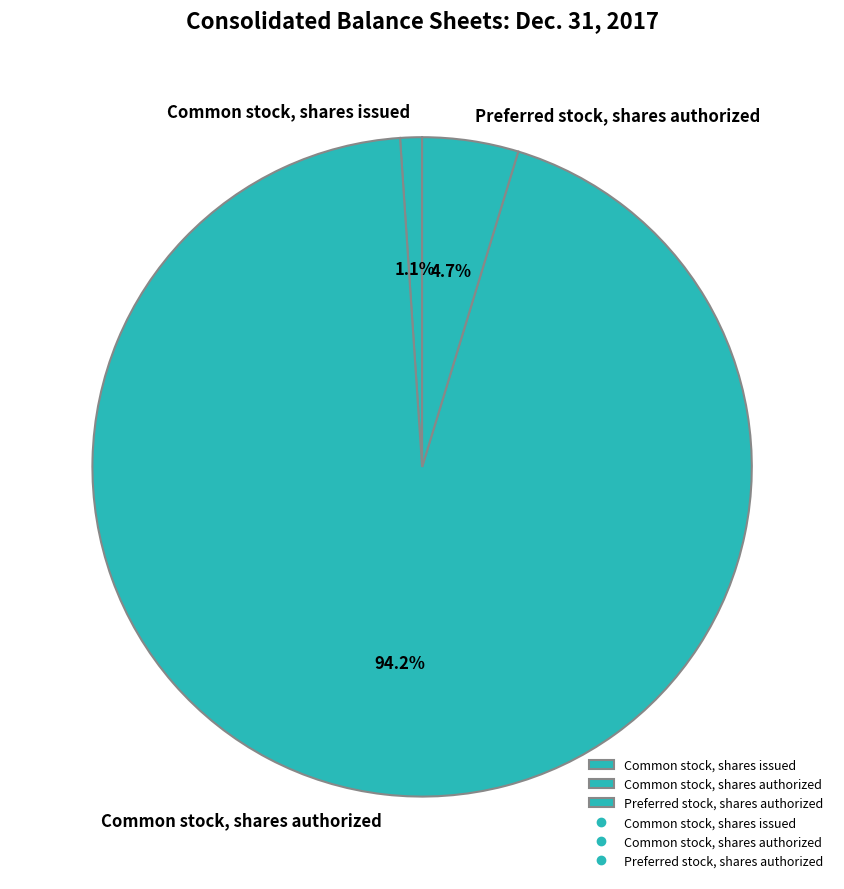

What is the largest slice in the pie chart?

Common stock, shares authorized